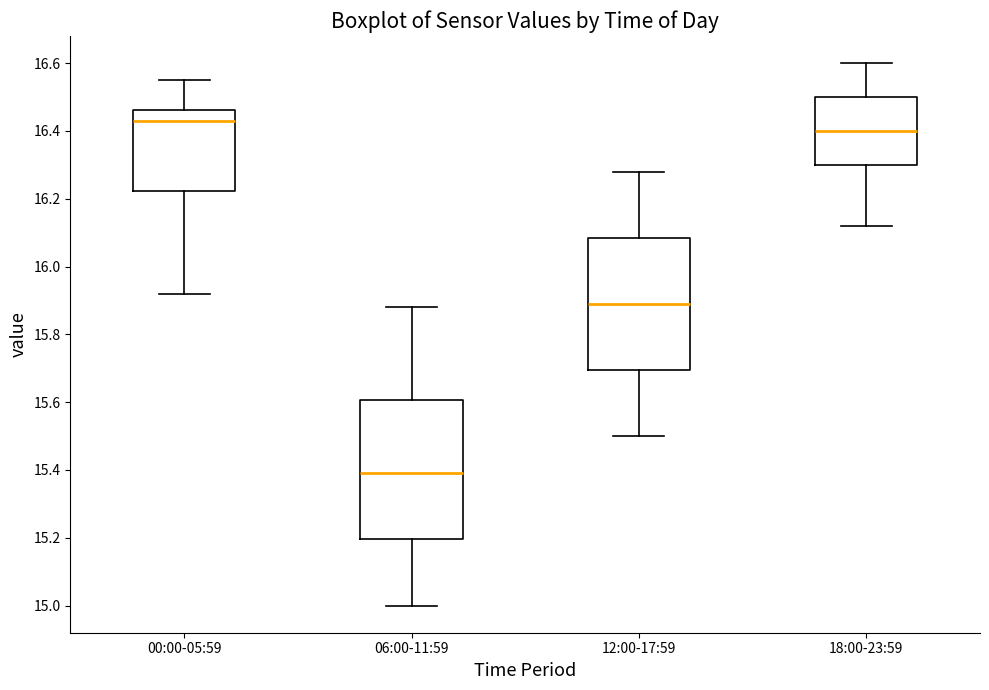

Where does the median line of the box for 12:00-17:59 sit on the y-axis? The values are not printed on the chart, so give them approximately, as read against the axis.

15.90